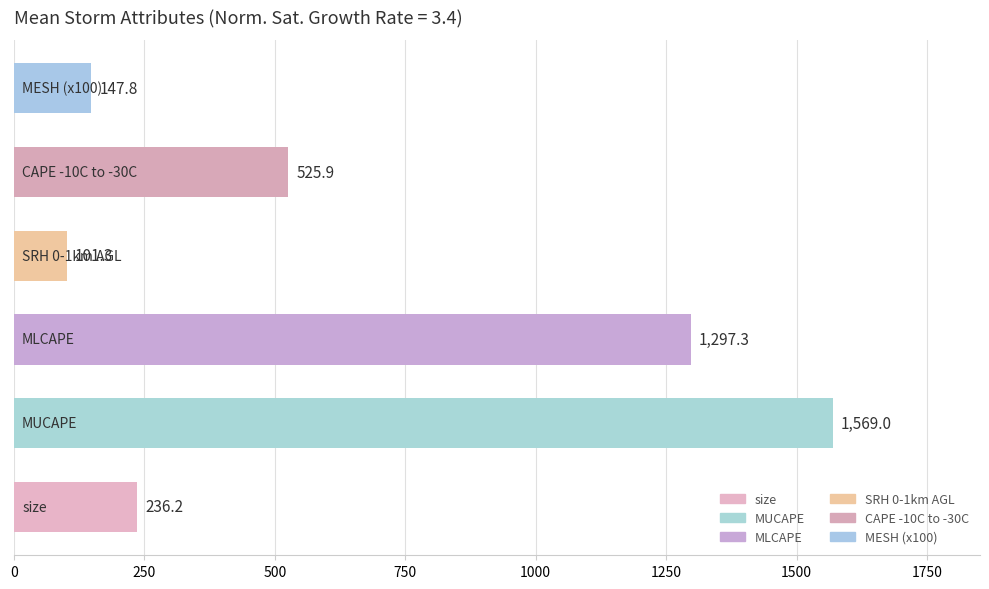

What is the greatest value displayed?

1569.0